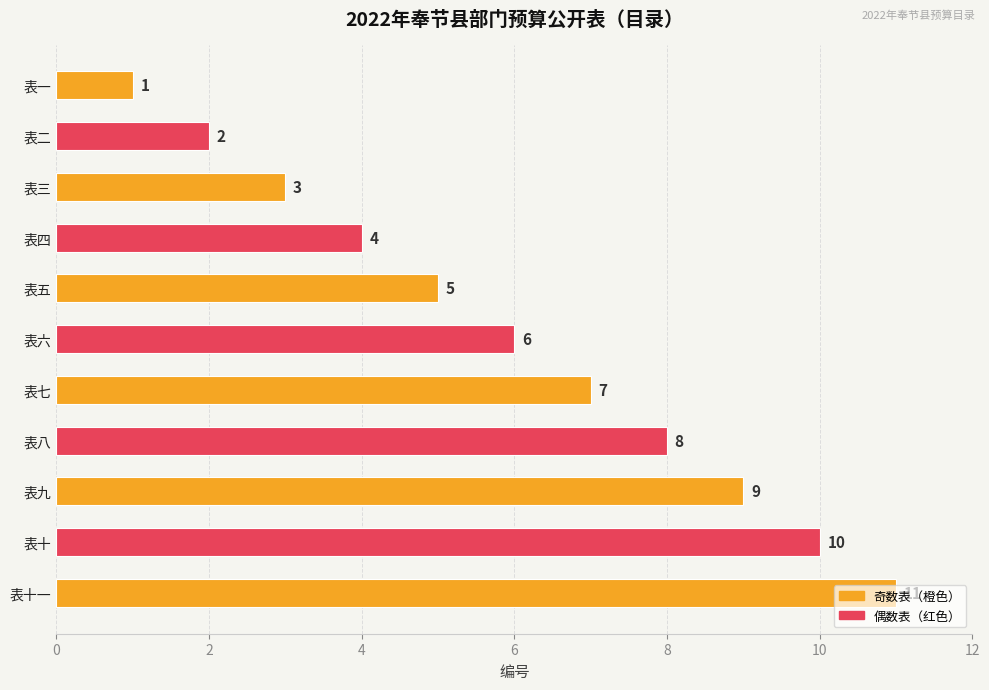

The value at 表五 is 5. True or false?

True